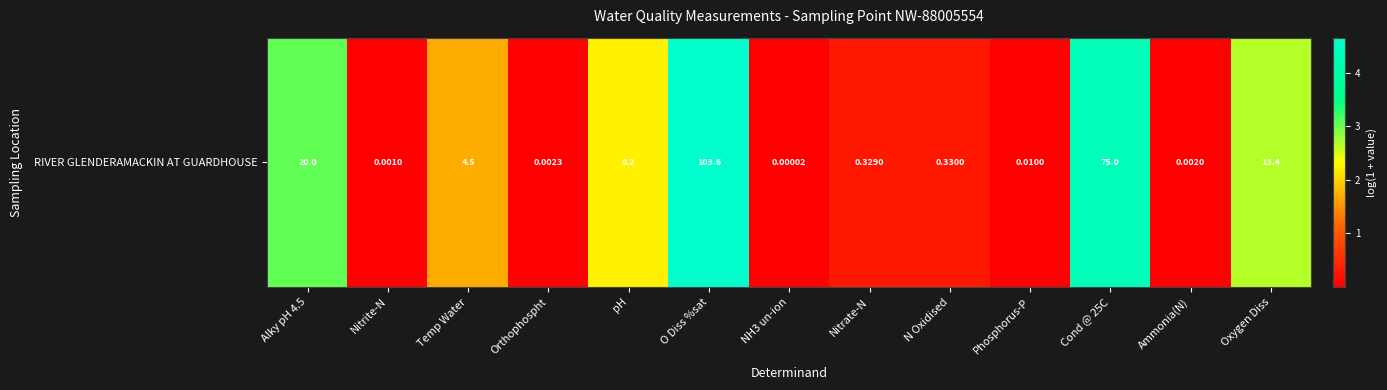

Which label corresponds to the smallest value in the chart?

NH3 un-ion